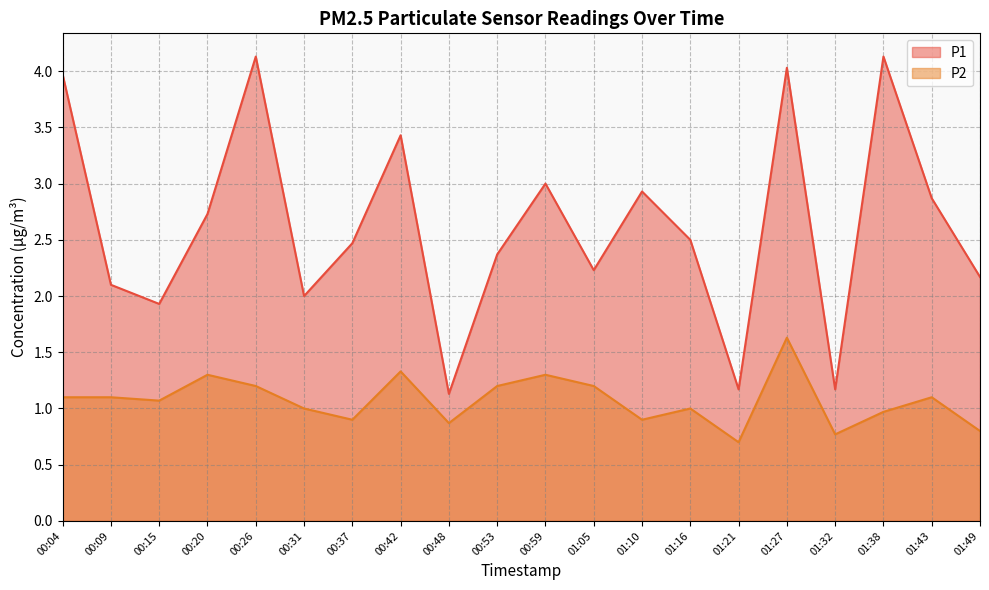

Is it true that P2 equals 1.1 at 00:15?

True